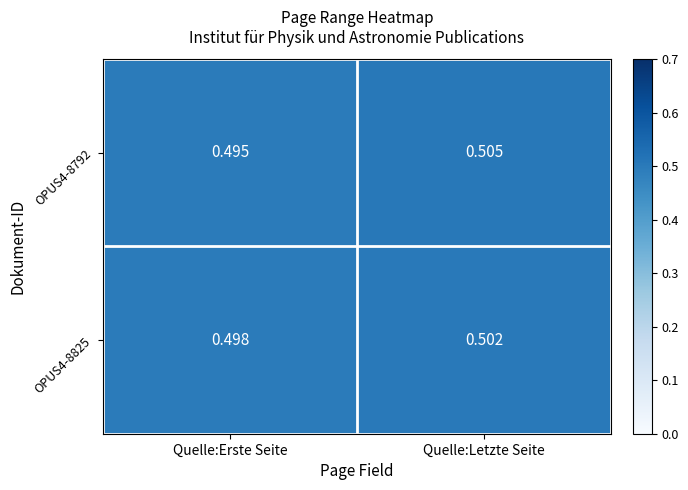

Is the value of OPUS4-8825 at Quelle:Erste Seite greater than the value of OPUS4-8792 at Quelle:Erste Seite?

Yes